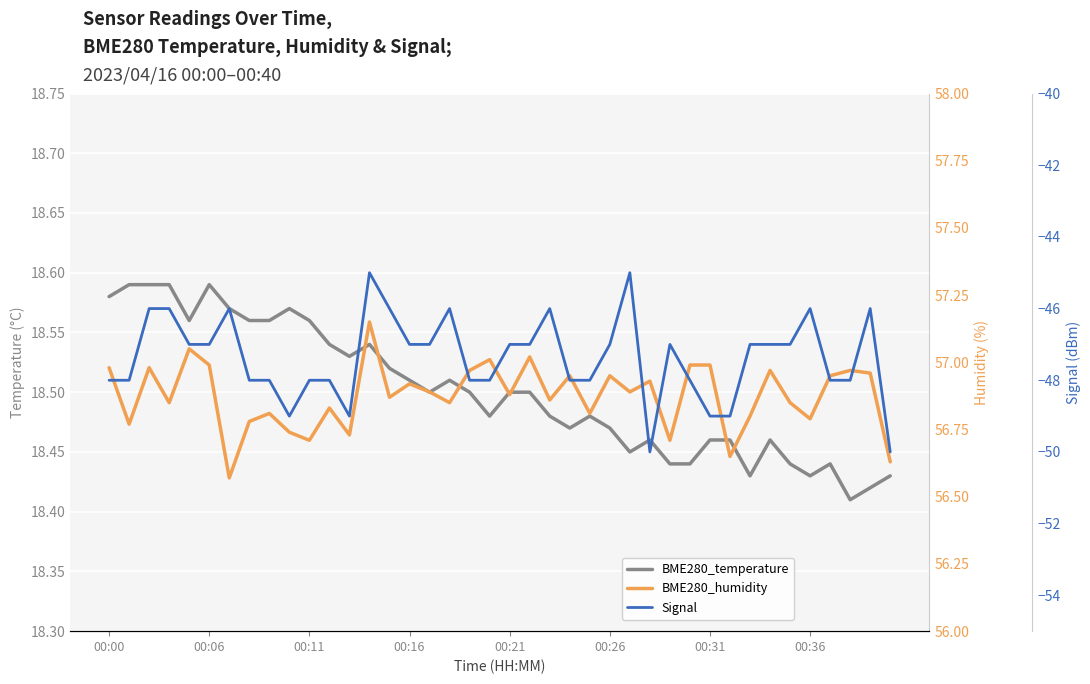

Count the number of data series in this chart.

3